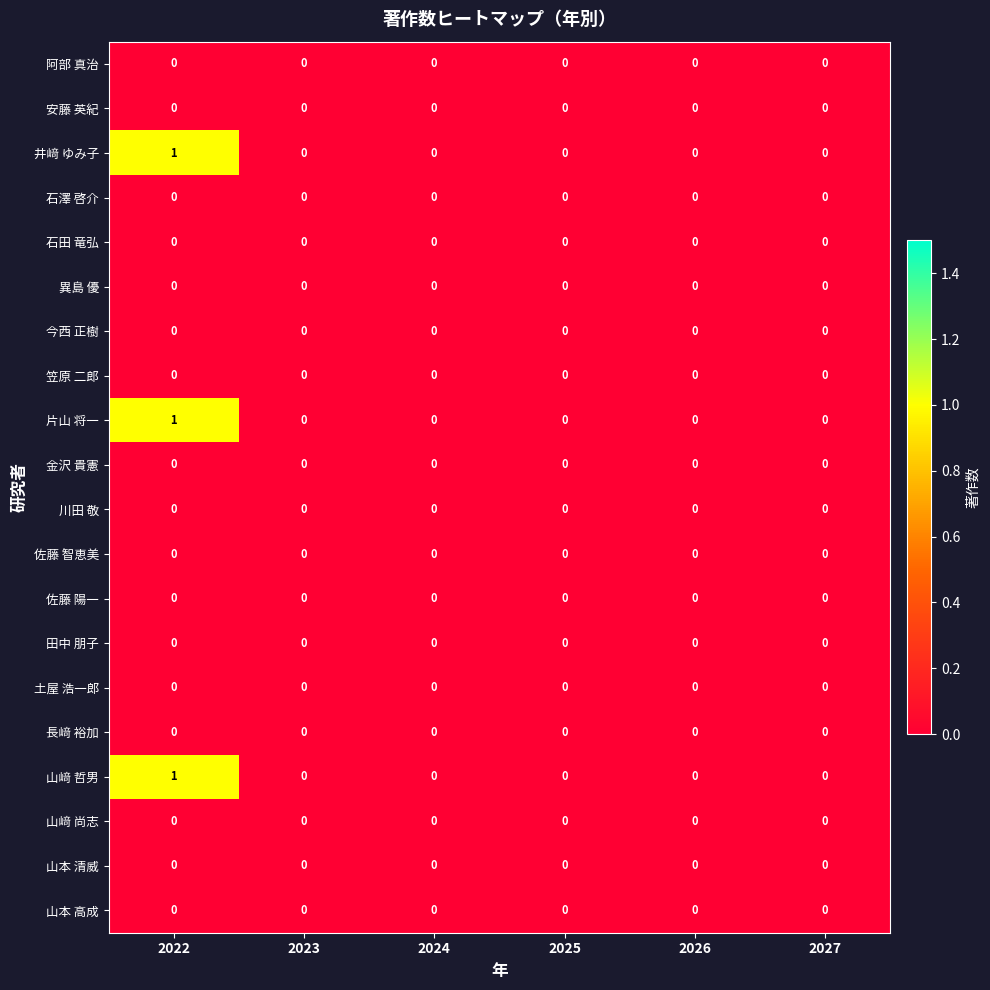

Which label corresponds to the largest value in the chart?

2022